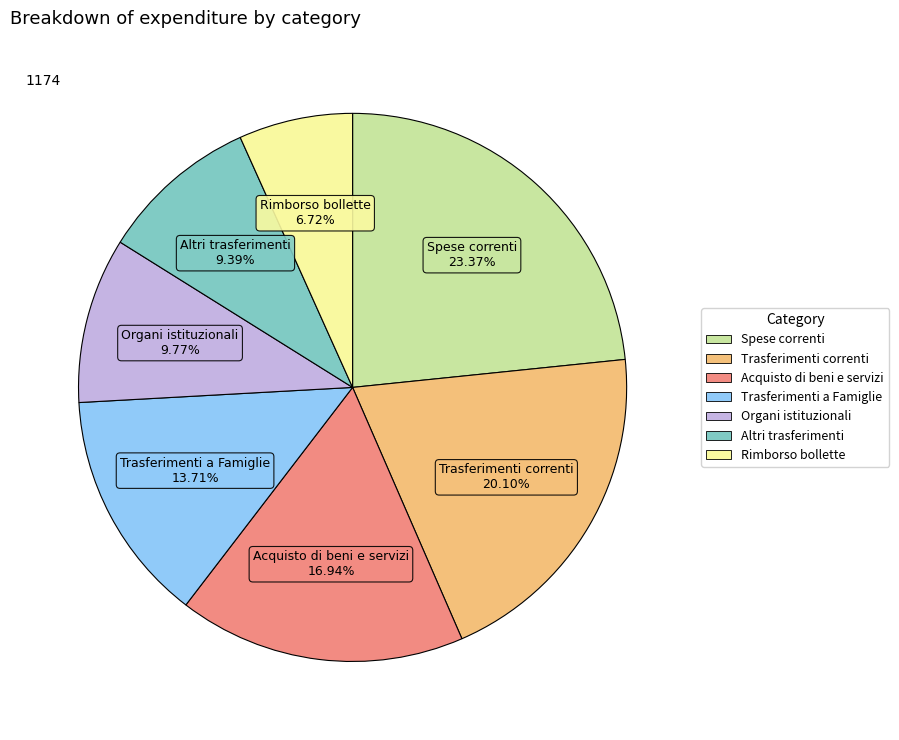

Approximately how many times larger is the value at Trasferimenti correnti compared to Spese correnti?

0.9